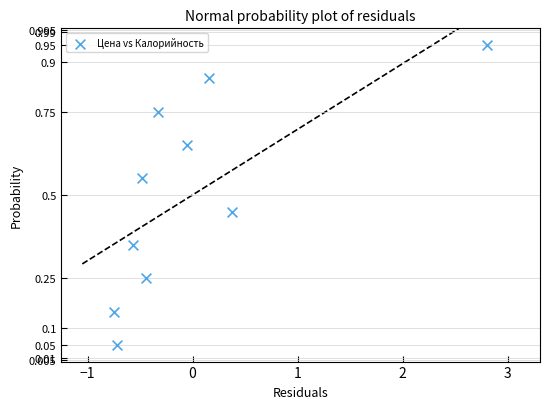

What is the range of X values (max minus min)?

3.6